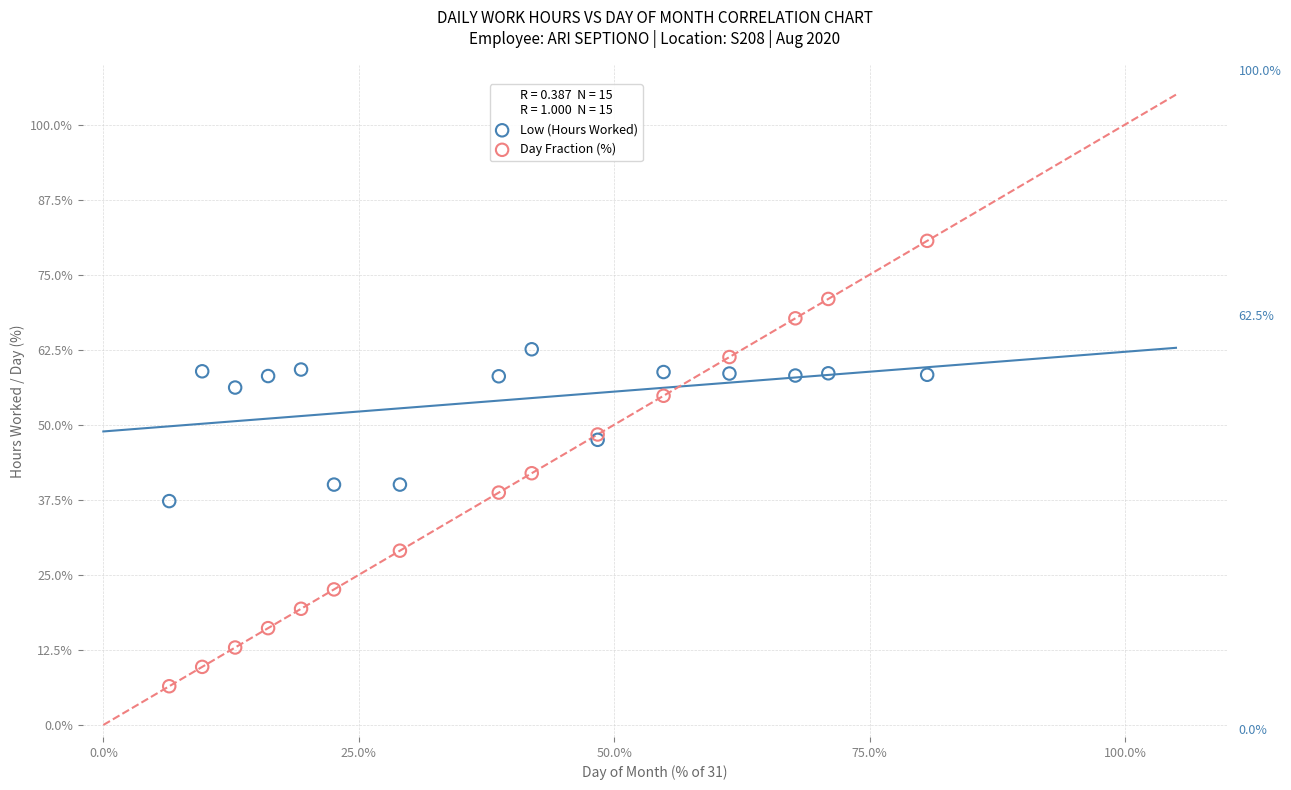

What are all the series names shown in the legend?

Low (Hours Worked), Day Fraction (%)